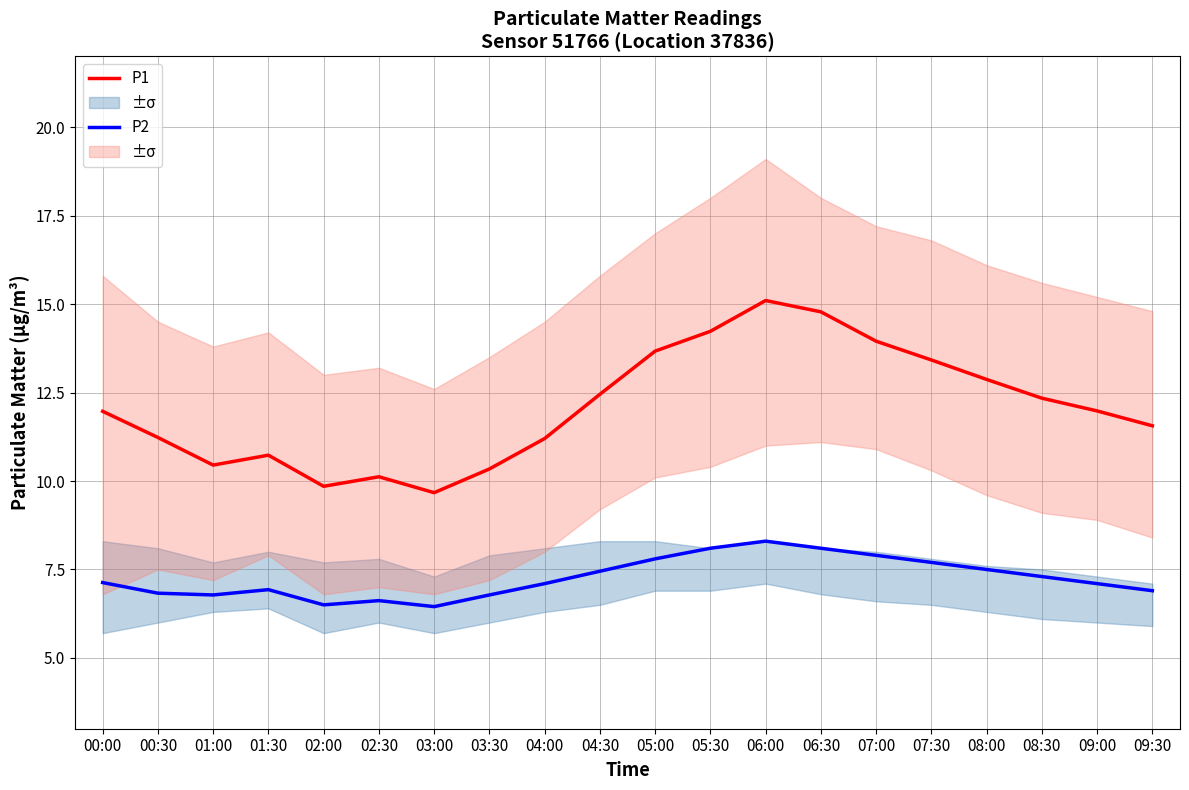

How many values in the P2 series are below 7?

8